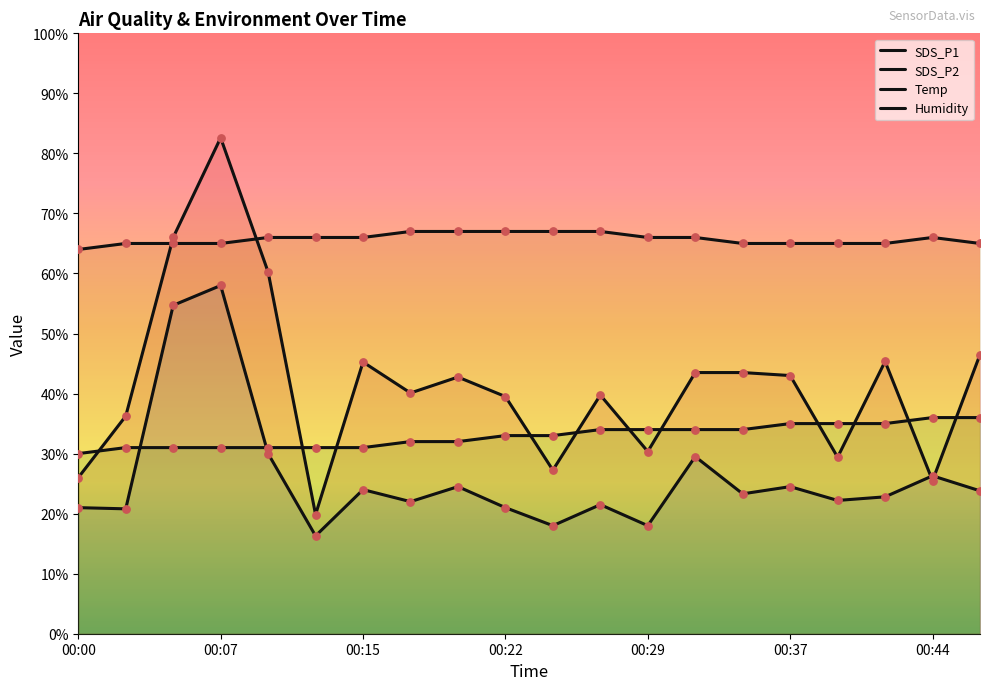

Is the value of Humidity at 00:47 greater than the value of Temp at 00:07?

Yes